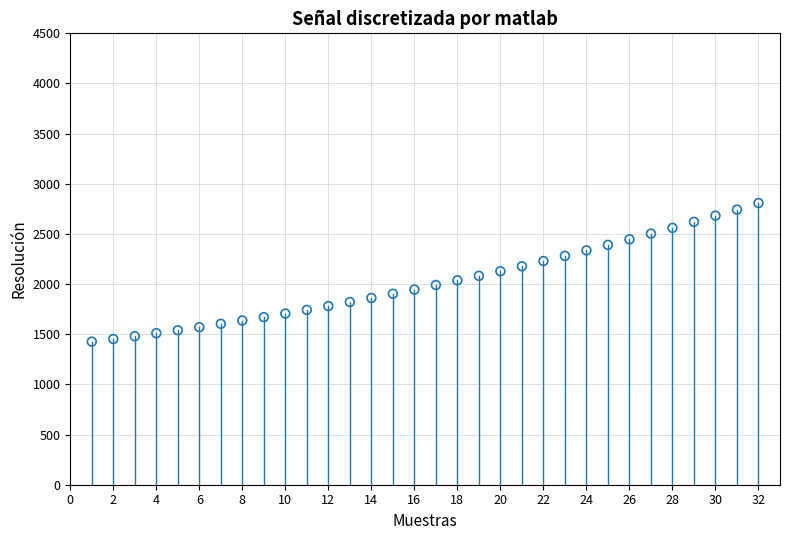

What is the range of Y values (max minus min)?

1381.4